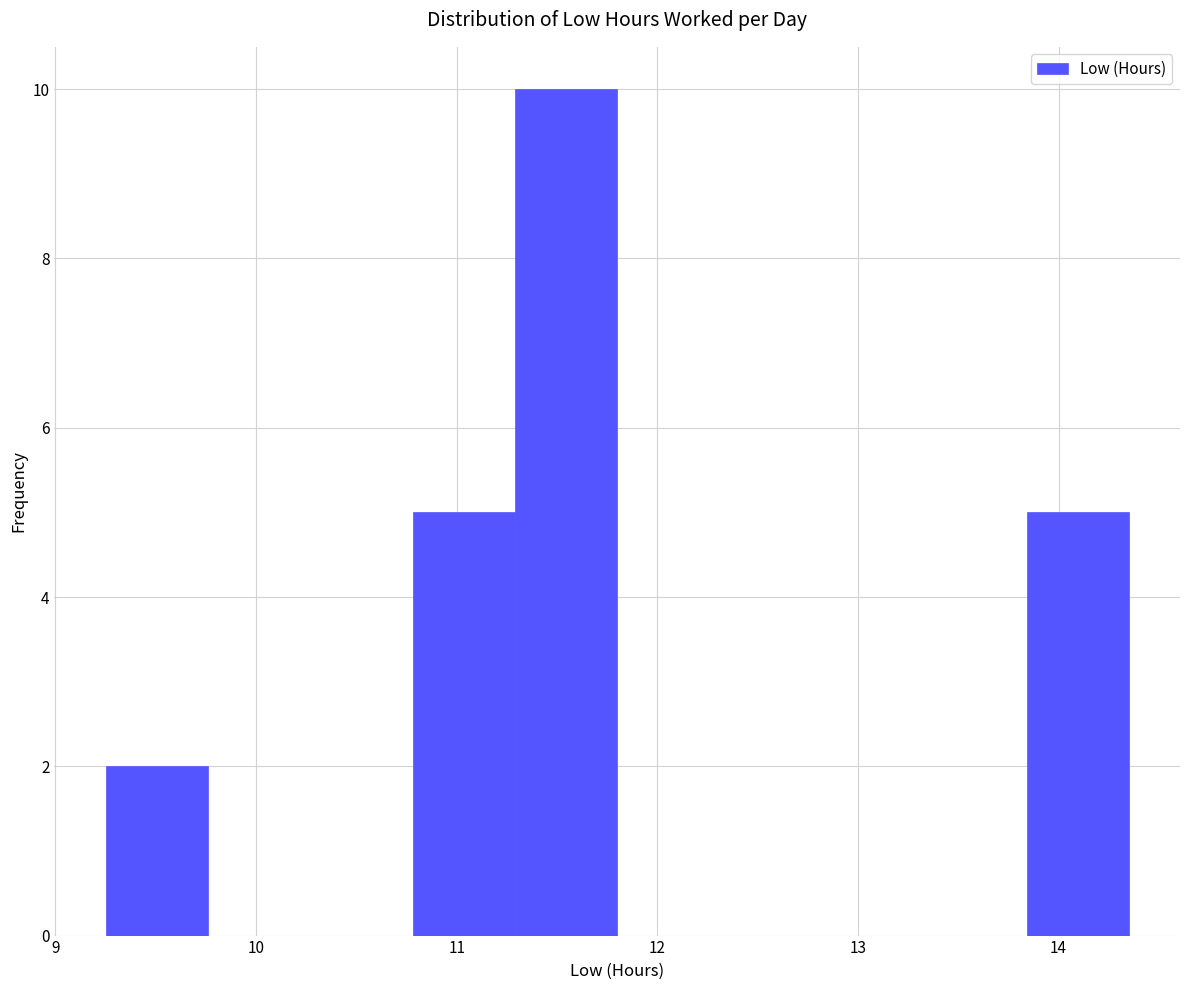

Over which range of the x-axis is the bar tallest?

11.29 to 11.80